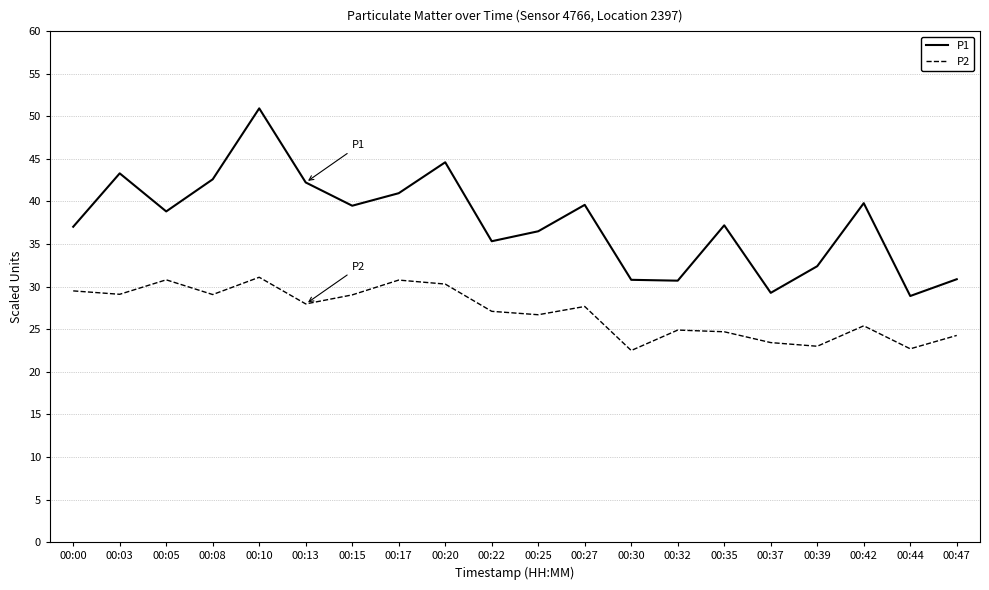

What is the average value of the P2 series?

27.0